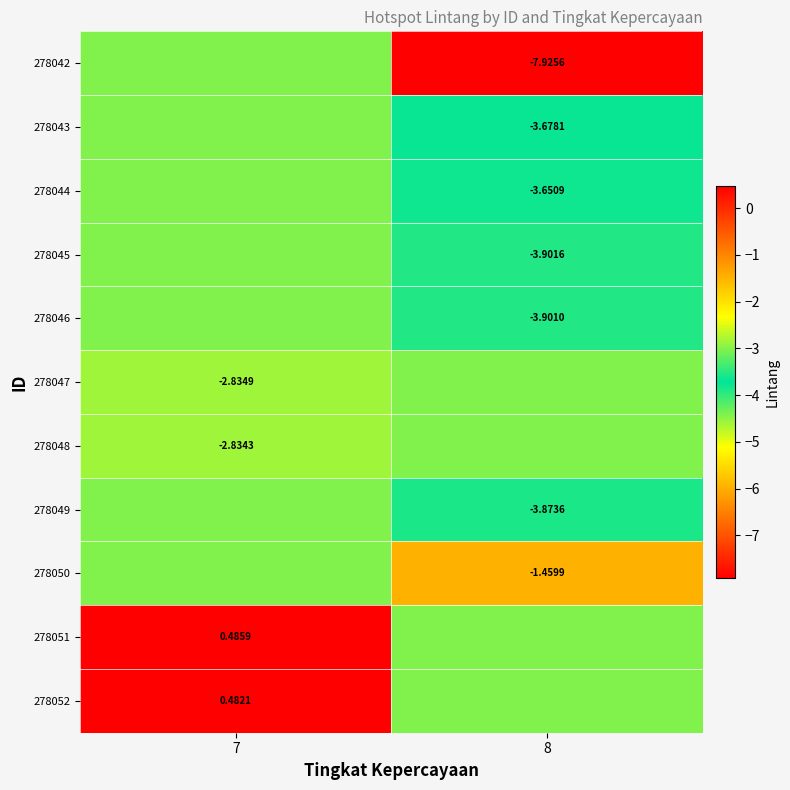

Rank the series at 8 from highest to lowest value.

278050, 278047, 278048, 278051, 278052, 278044, 278043, 278049, 278046, 278045, 278042